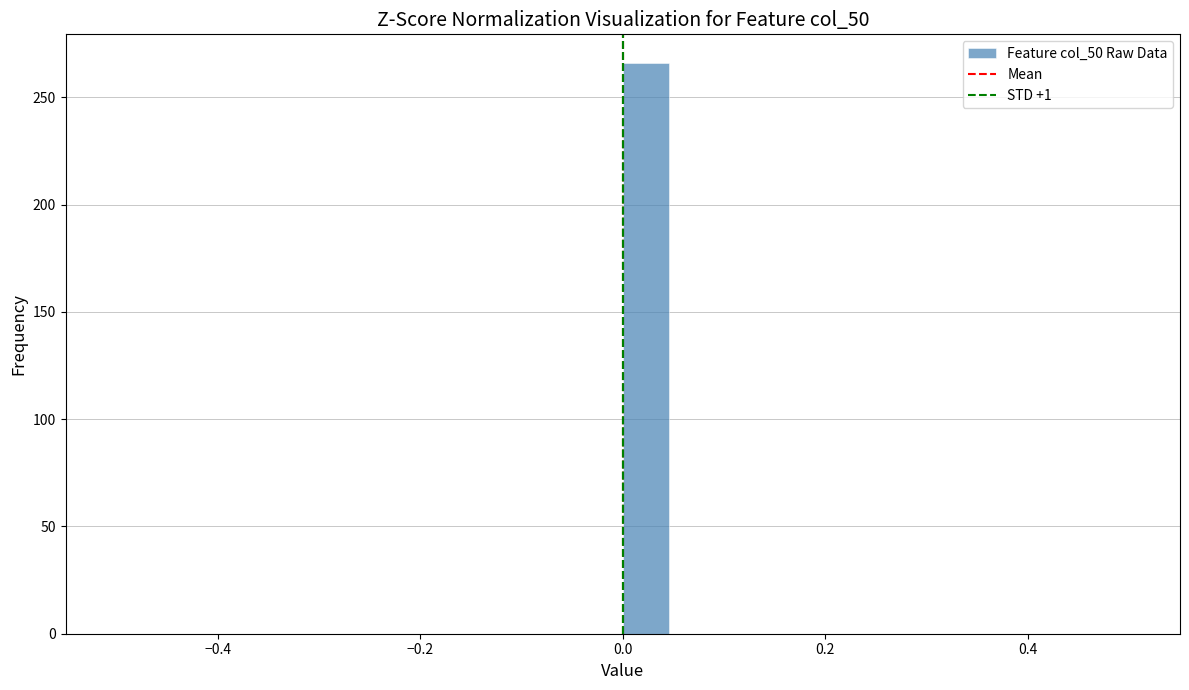

Read against the x-axis, roughly where is the centre of the tallest bar?

0.02